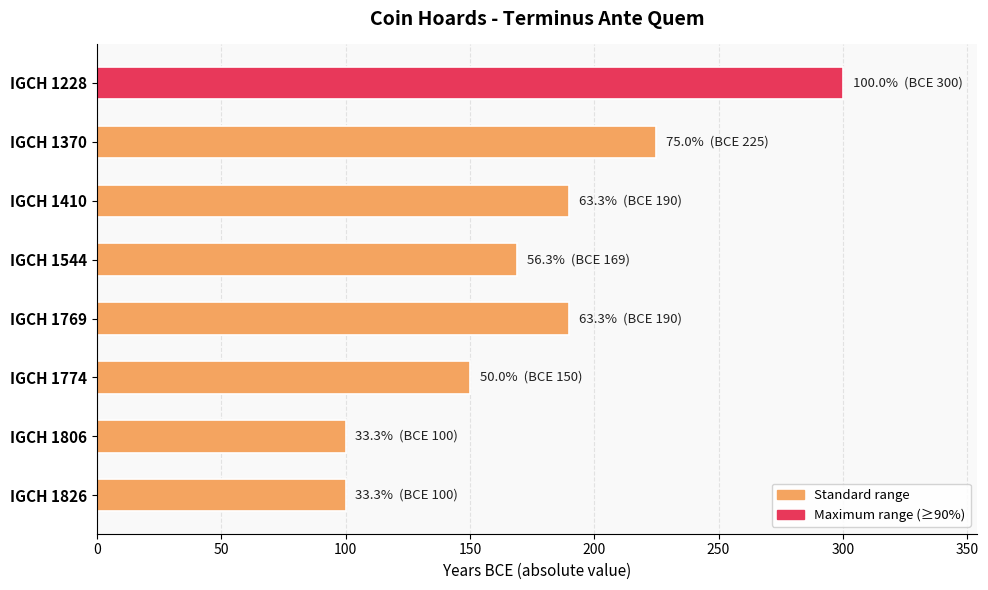

Reading top to bottom, extract all data points from this chart.

IGCH 1228=300	IGCH 1370=225	IGCH 1410=190	IGCH 1544=169	IGCH 1769=190	IGCH 1774=150	IGCH 1806=100	IGCH 1826=100